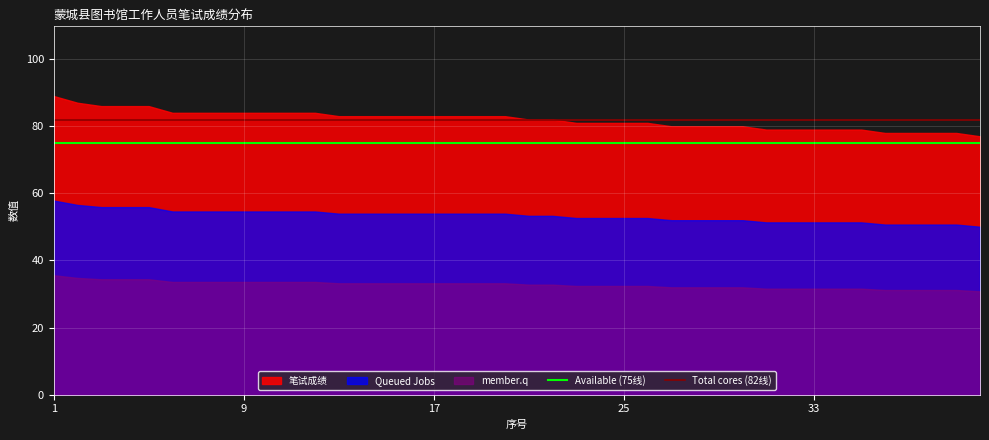

Is it true that Available (75线) equals 75 at 25?

True